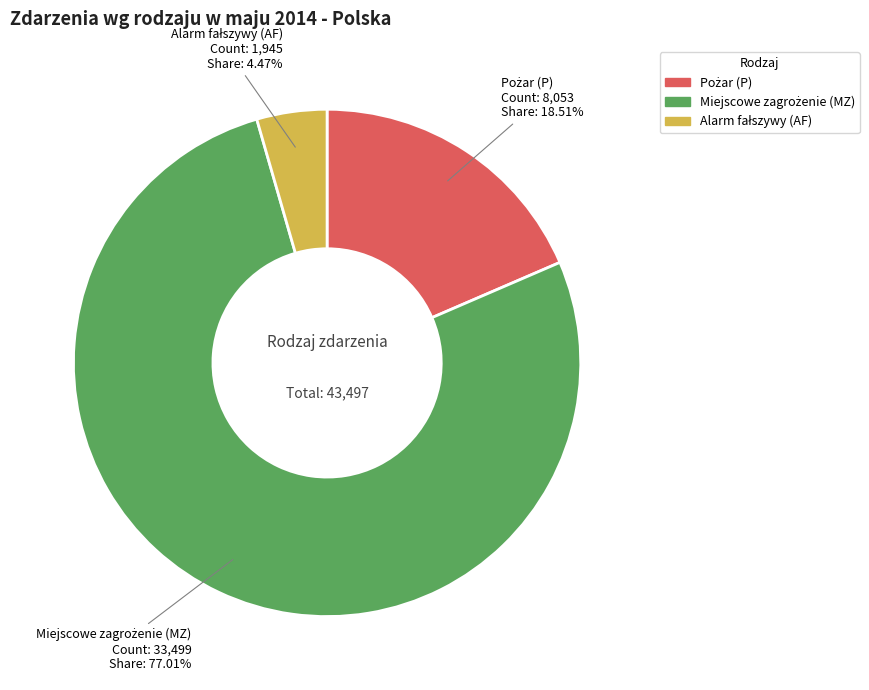

Is there any slice that represents more than half of the pie?

Yes